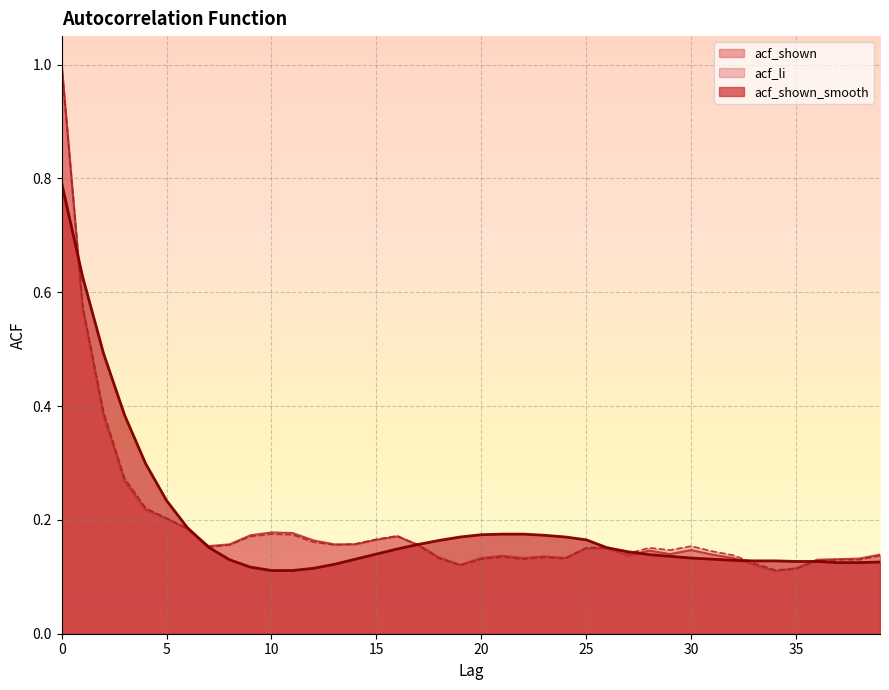

Between 27 and 34, which is larger?

27